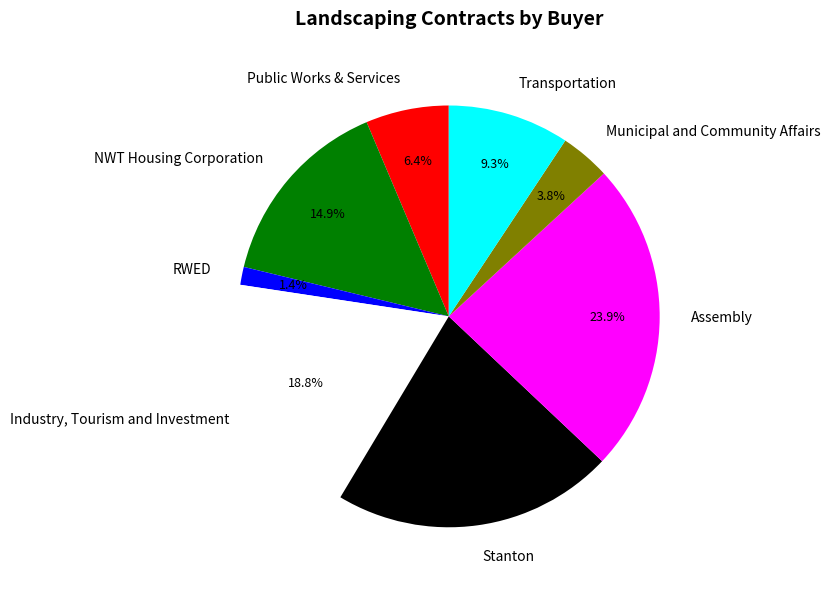

The Municipal and Community Affairs slice represents 4% of the pie. True or false?

True